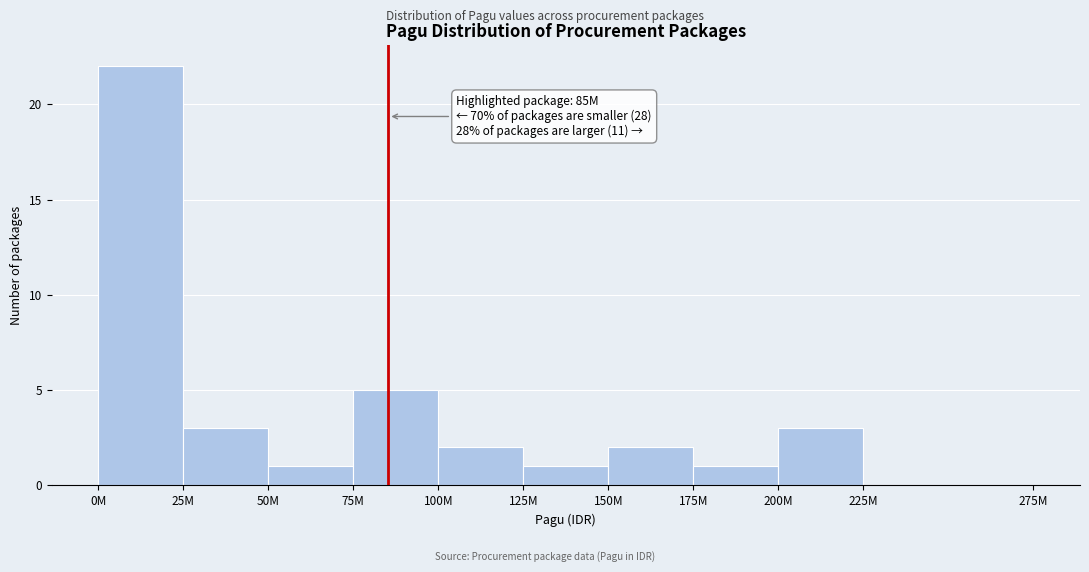

Reading left to right, list all the values displayed in this chart.

0M=22	25M=3	50M=1	75M=5	100M=2	125M=1	150M=2	175M=1	200M=3	225M=0